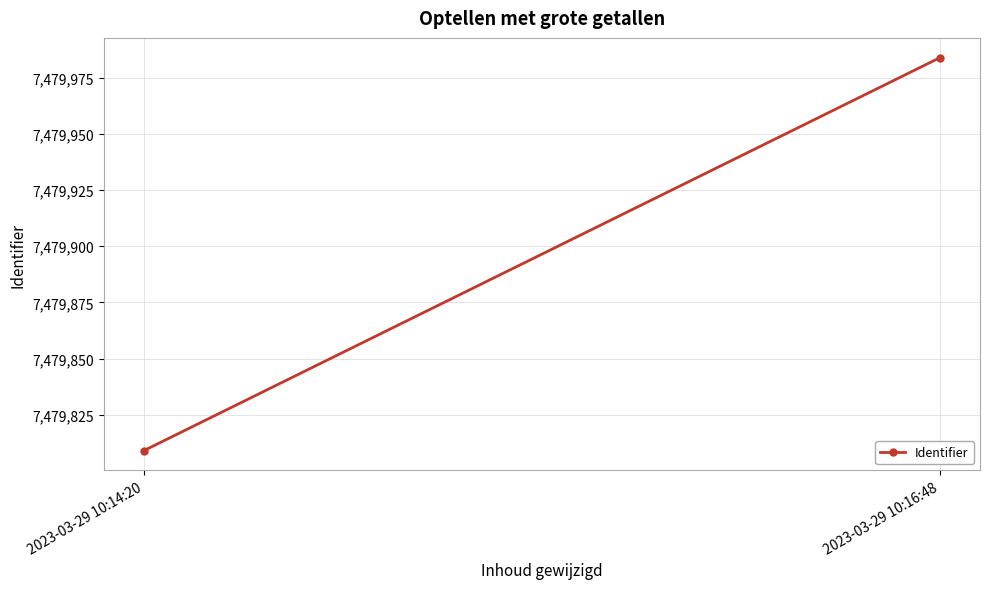

What is the label of the 2nd point from the left?

2023-03-29 10:16:48